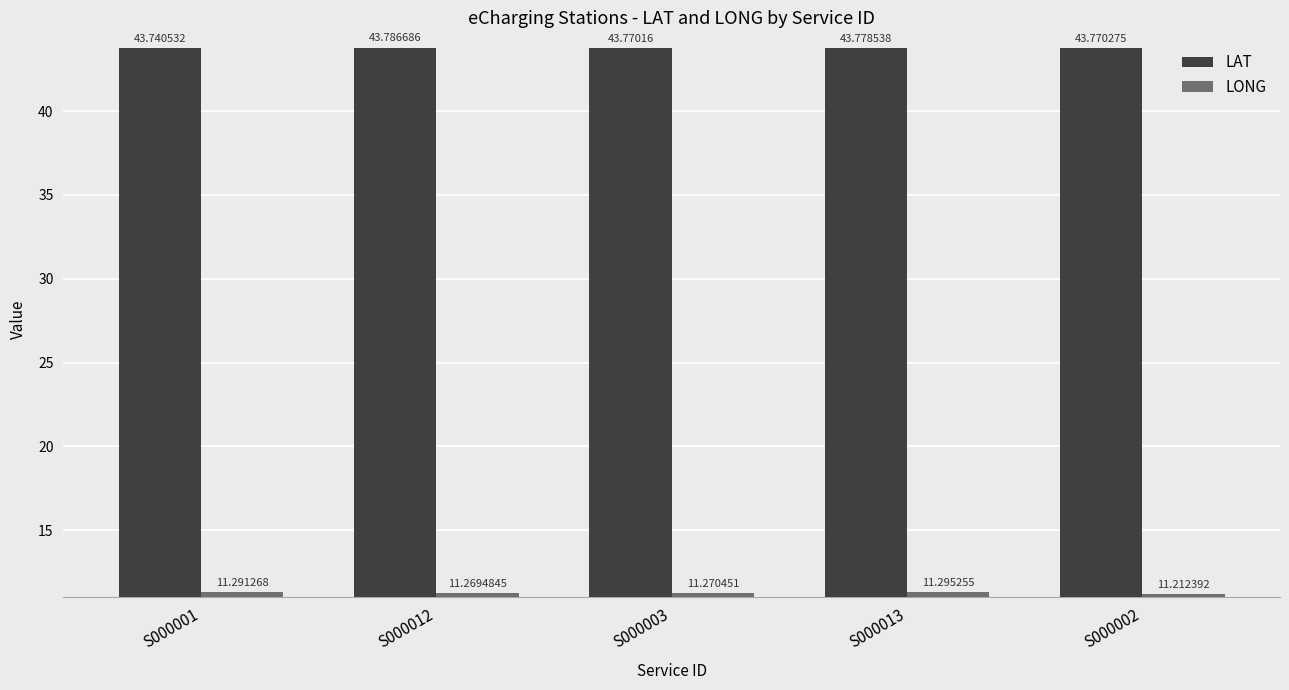

List the series in order of their overall mean, lowest first.

LONG, LAT